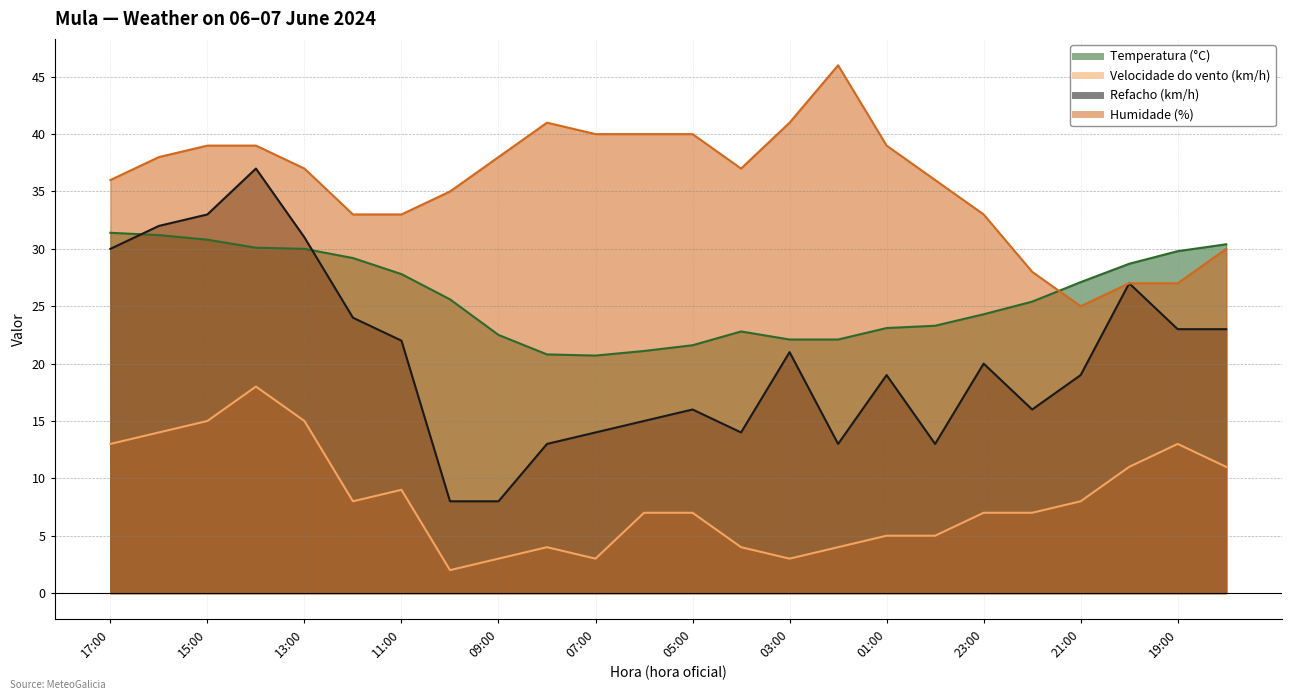

What is the approximate value of Velocidade do vento (km/h) at 11:00?

9.0